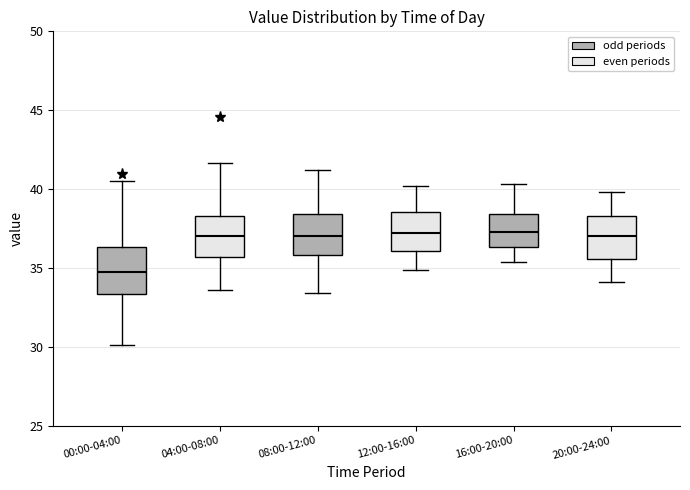

Reading left to right, read every box against the y-axis: the position of its median line, the range the box covers, and the ends of its whiskers. The values are not printed on the chart, so give them approximately, as read against the axis.

00:00-04:00: median 35.0, box 33.5 to 36.5, whiskers 30.0 to 40.5
04:00-08:00: median 37.0, box 35.5 to 38.5, whiskers 33.5 to 41.5
08:00-12:00: median 37.0, box 36.0 to 38.5, whiskers 33.5 to 41.0
12:00-16:00: median 37.0, box 36.0 to 38.5, whiskers 35.0 to 40.0
16:00-20:00: median 37.5, box 36.5 to 38.5, whiskers 35.5 to 40.5
20:00-24:00: median 37.0, box 35.5 to 38.5, whiskers 34.0 to 40.0